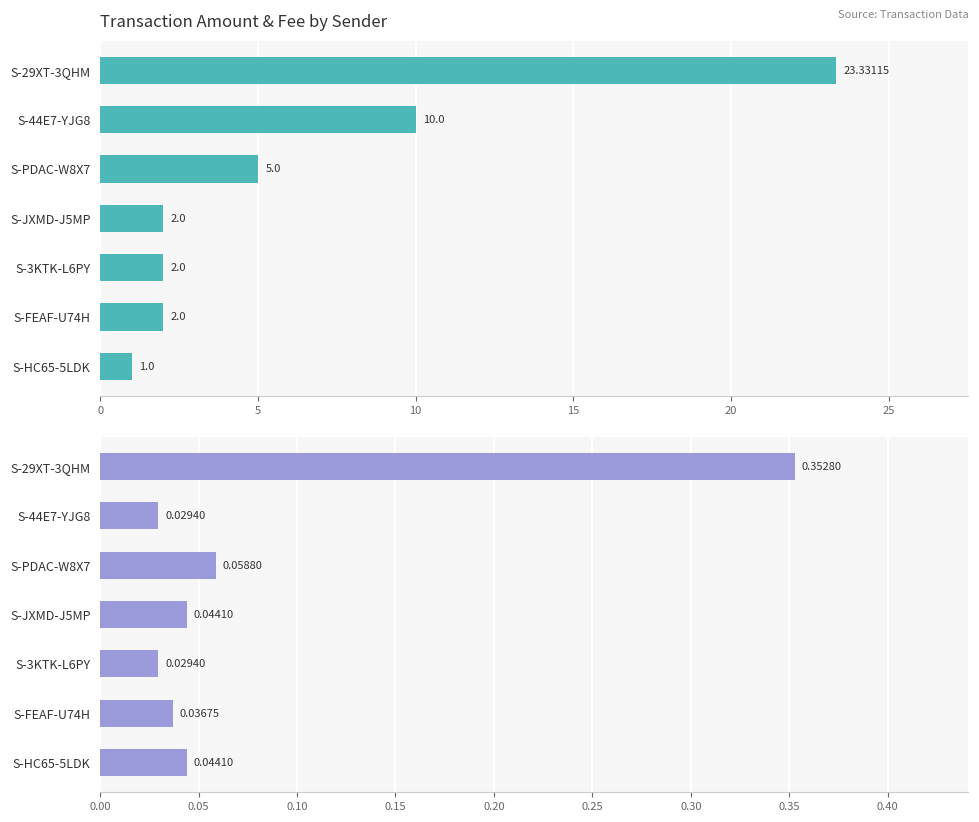

Is the value of Amount at S-44E7-YJG8 greater than the value of Fee at S-3KTK-L6PY?

Yes